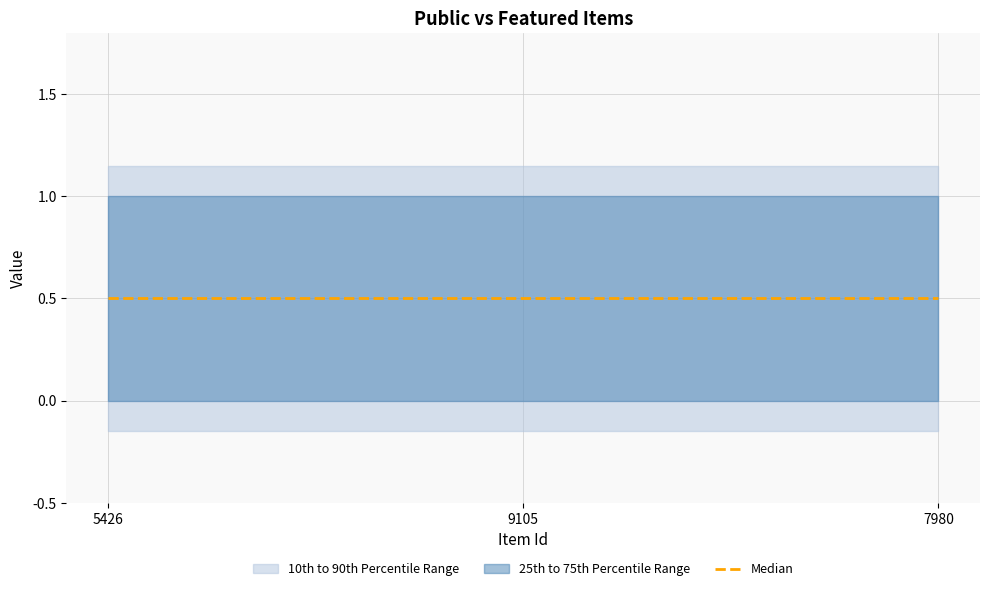

Which has a higher value, 9105 or 7980?

9105